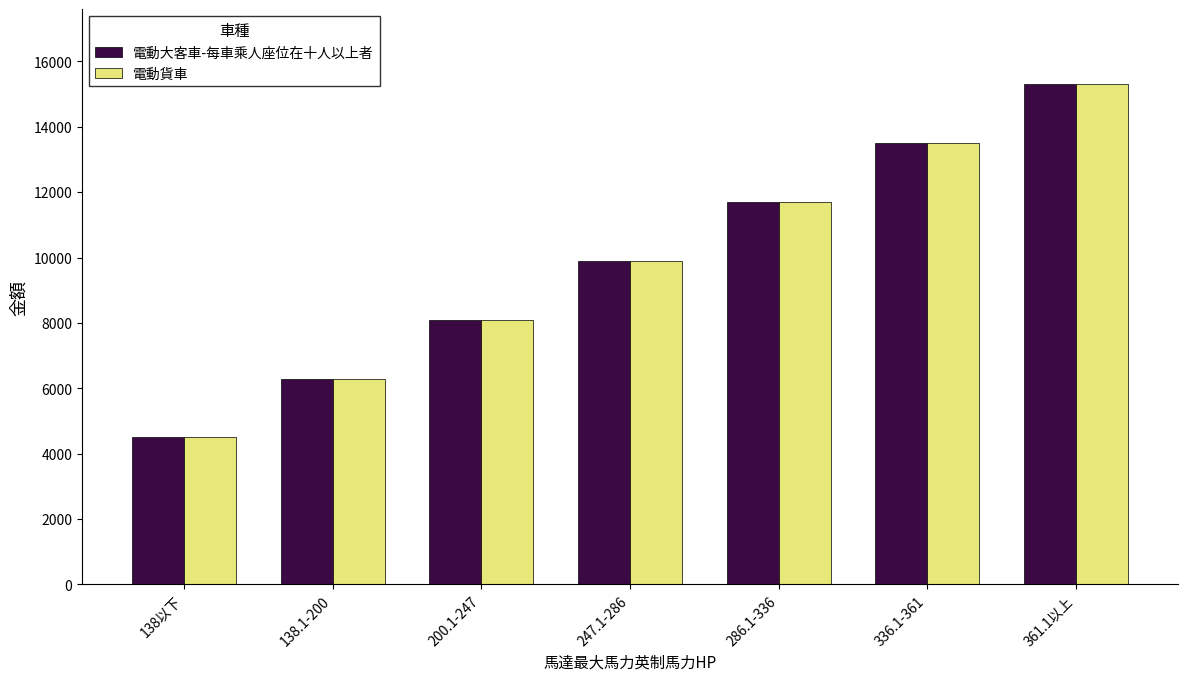

Is the value of 電動大客車-每車乘人座位在十人以上者 at 138.1-200 greater than the value of 電動貨車 at 138以下?

Yes